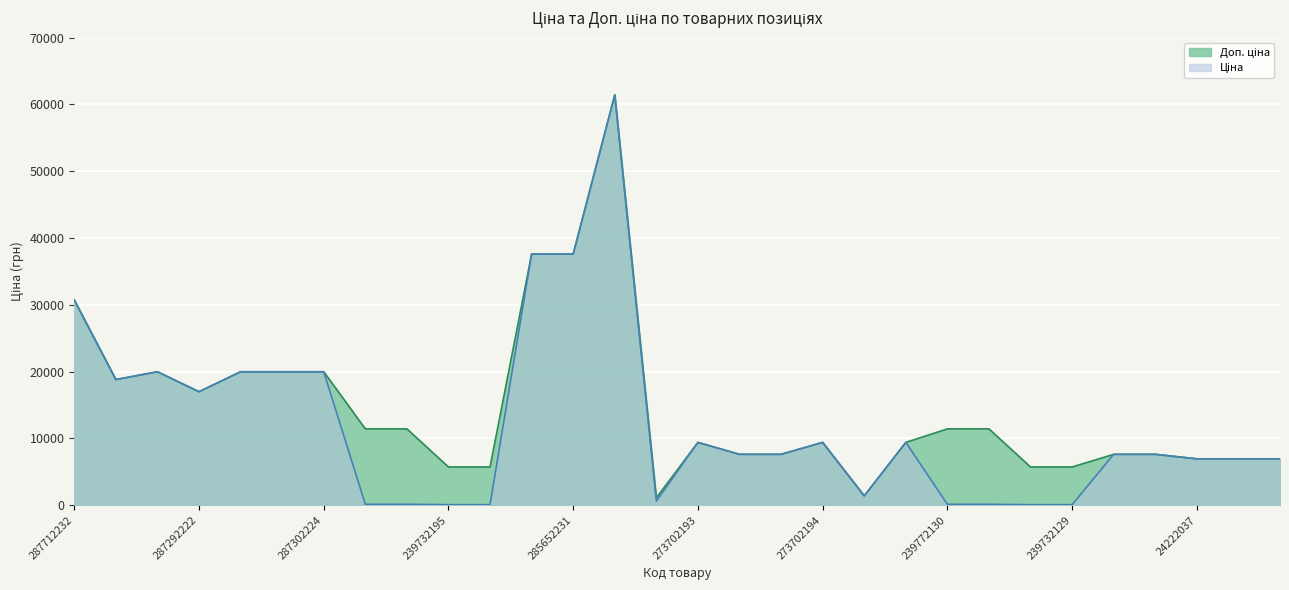

What is the value of the Ціна point at the 27th from the left?

7596.5